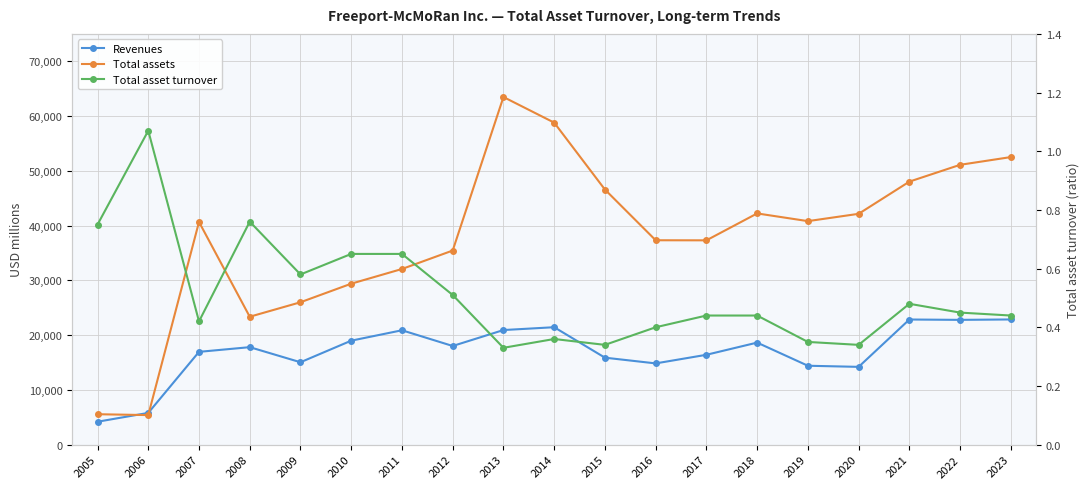

What is the sum of all Total assets values?

718100.0